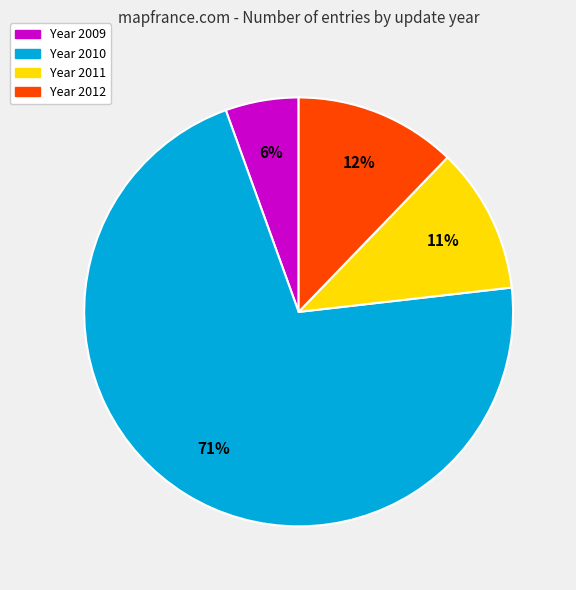

Is there a majority slice in this chart?

Yes